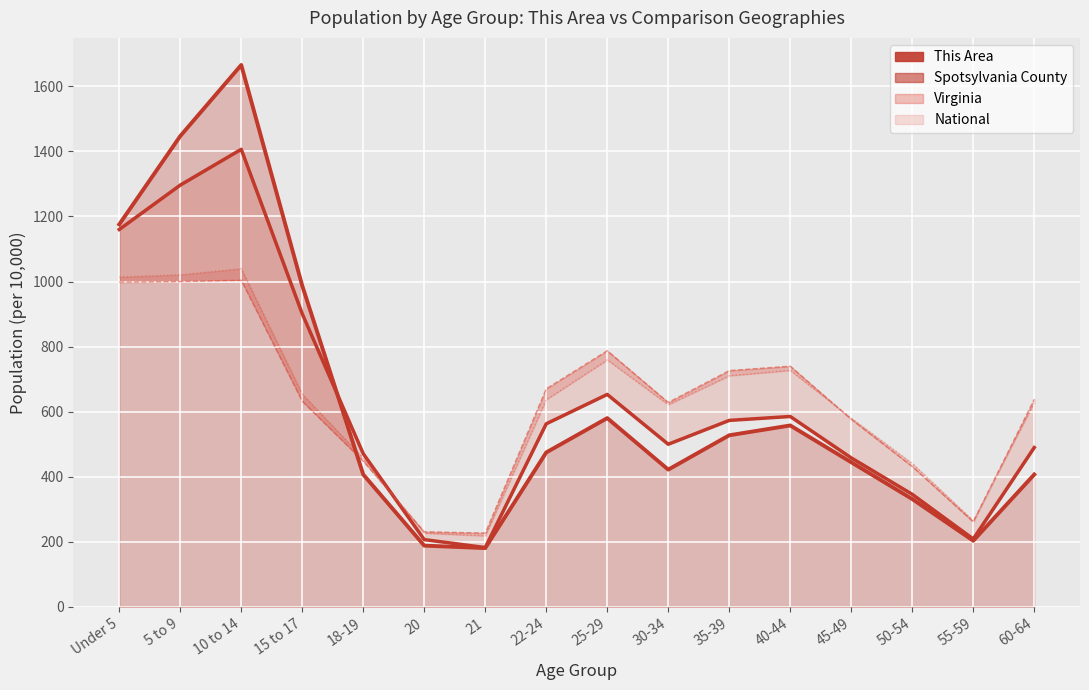

What is the sum of all values?

10000.0